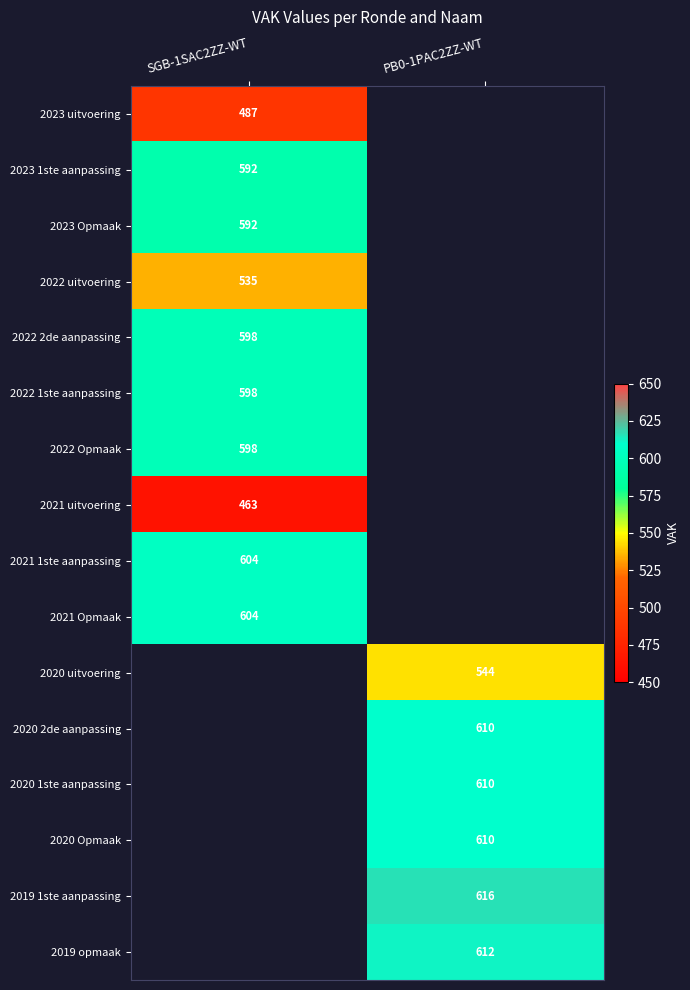

The value of 2022 1ste aanpassing at SGB-1SAC2ZZ-WT is 987. True or false?

False